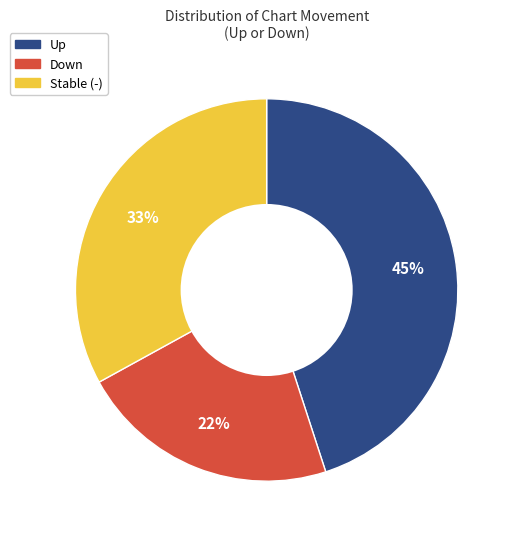

Combined, do Stable (-) and Up account for over 50%?

Yes